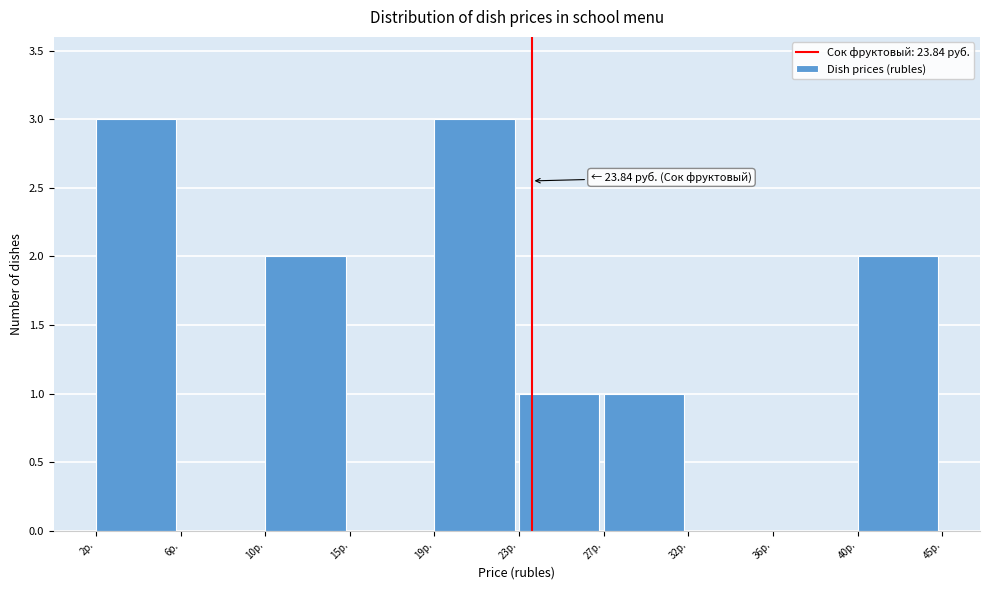

Reading left to right, list all the values displayed in this chart.

2р.=3	6р.=0	10р.=2	15р.=0	19р.=3	23р.=1	27р.=1	32р.=0	36р.=0	40р.=2